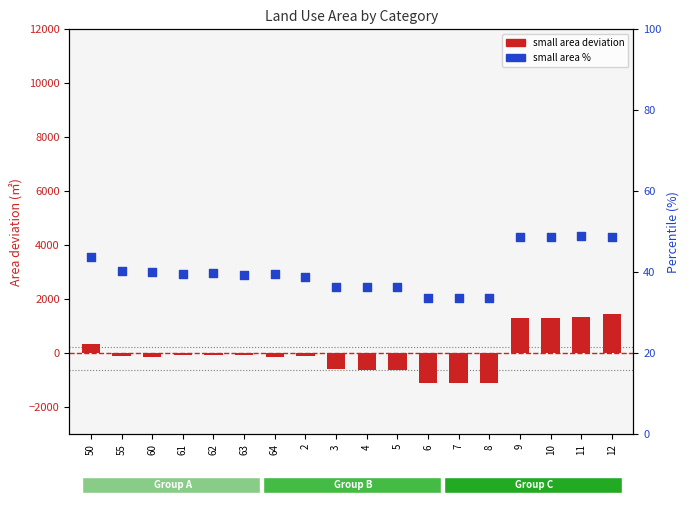

Which series contains the highest Y value?

small area deviation